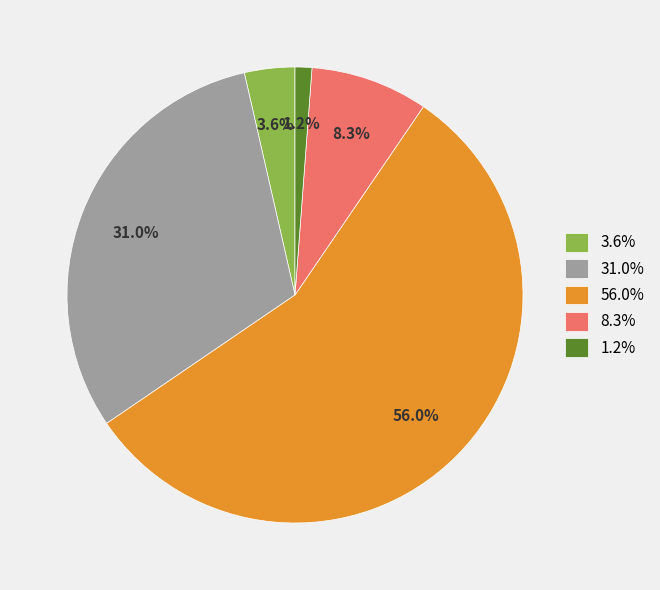

Count the number of slices in the pie.

5